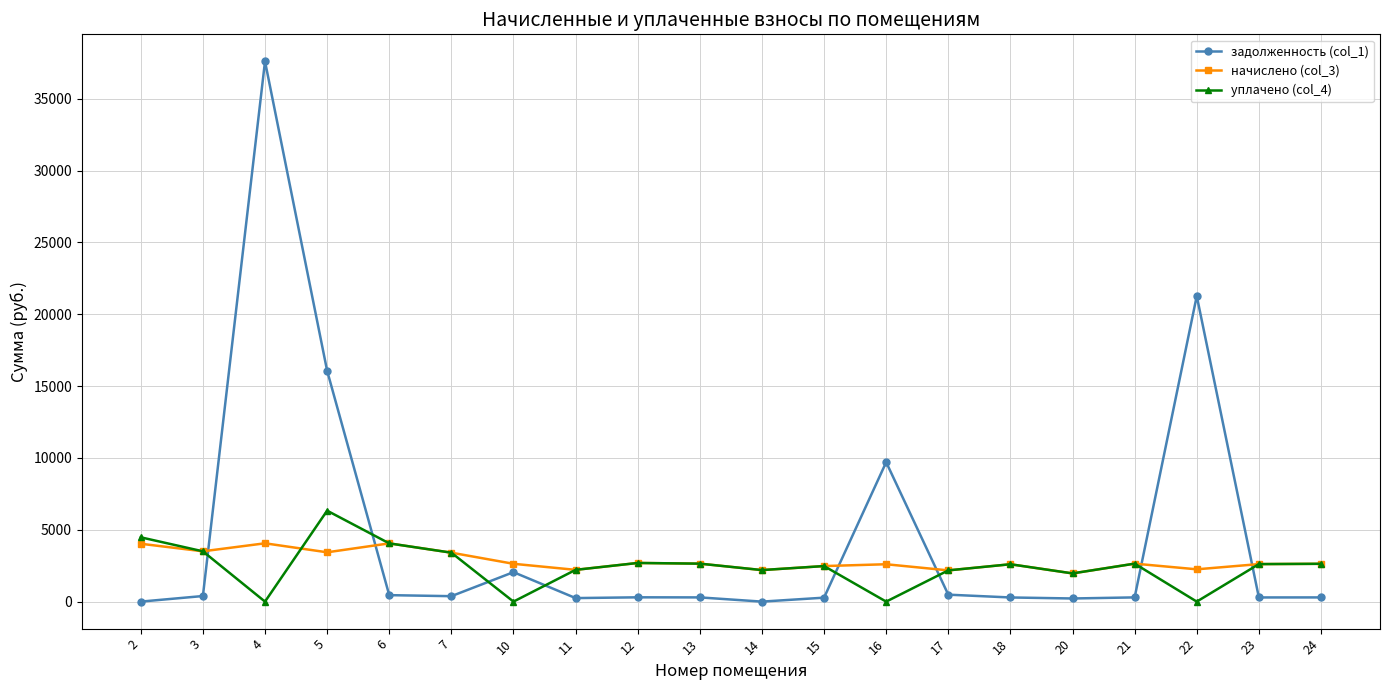

How many times do начислено (col_3) and задолженность (col_1) cross each other?

6